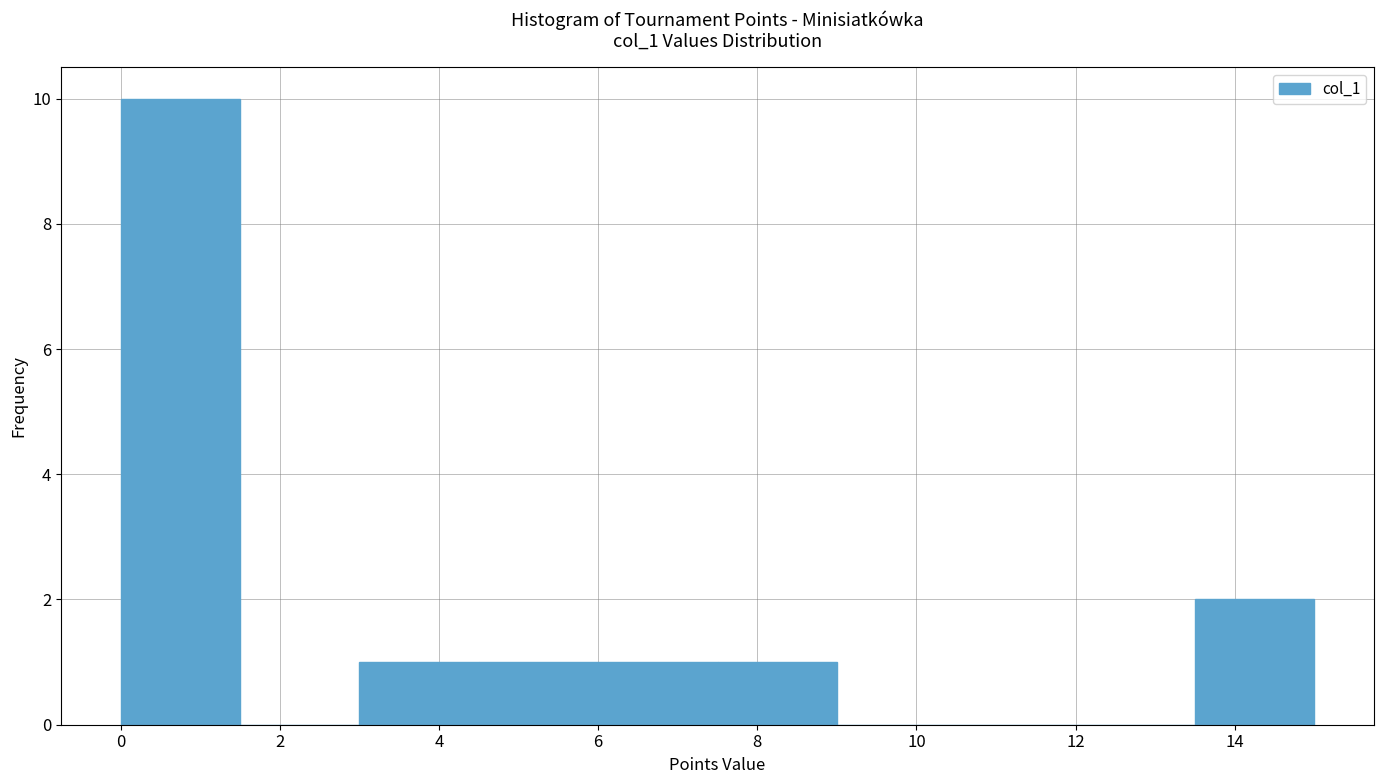

Which range on the x-axis has the tallest bar?

0.0 to 1.5